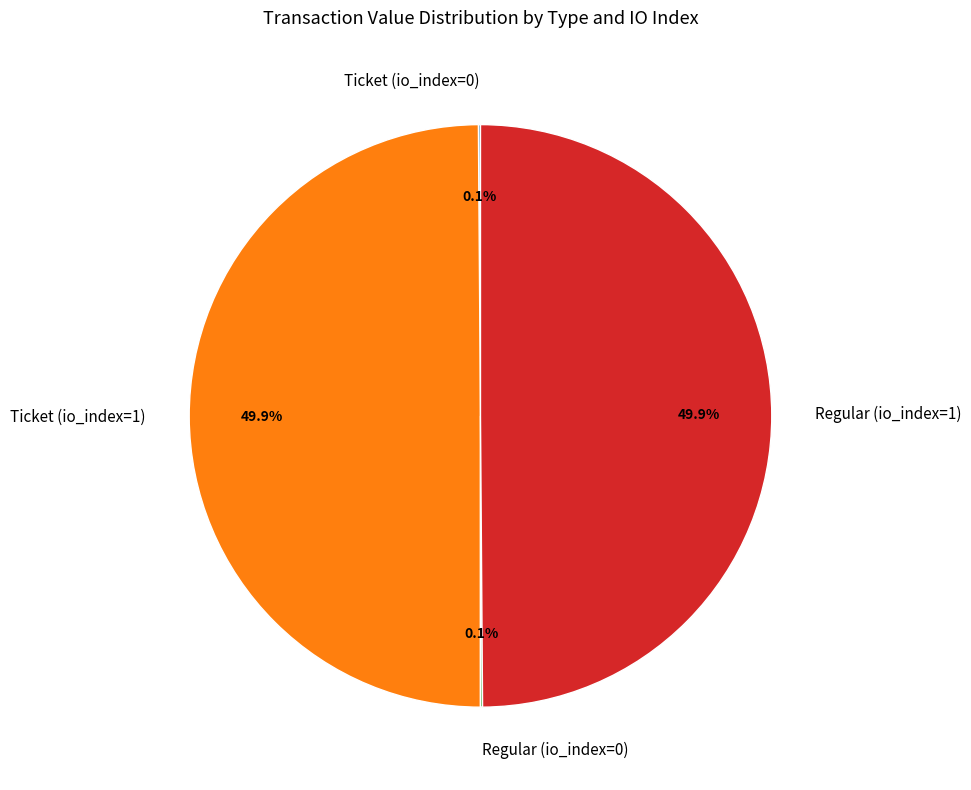

How much of the chart is everything except Regular (io_index=1)?

50.1%